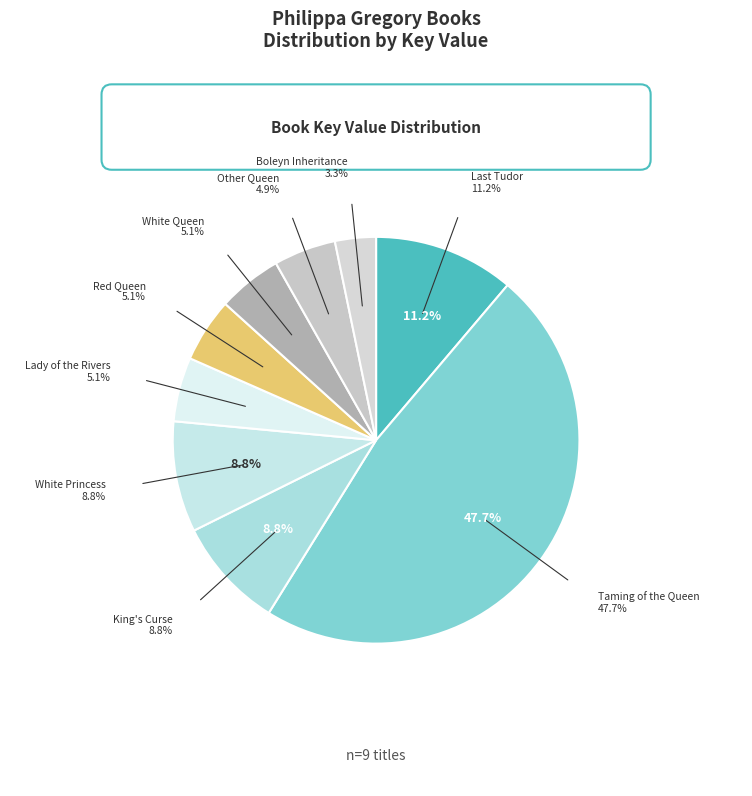

Count the number of slices in the pie.

9